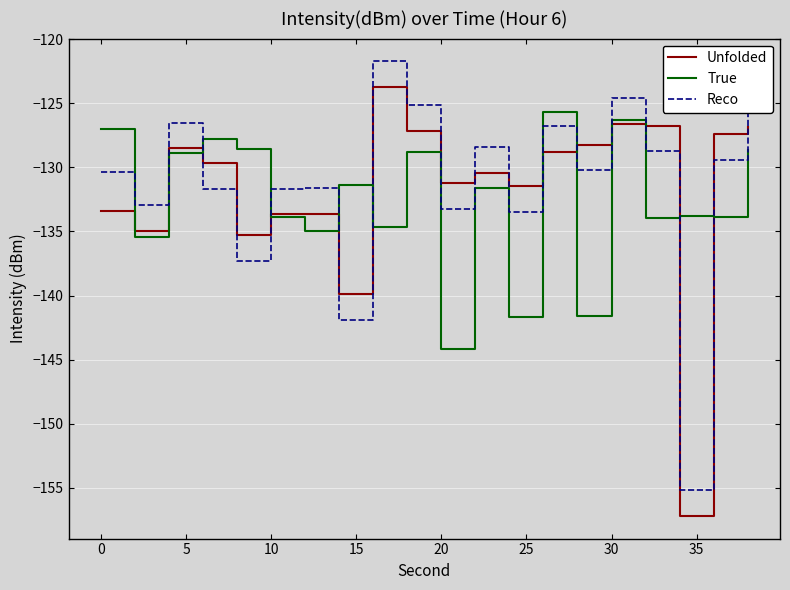

What is the highest value of the True series?

-125.7